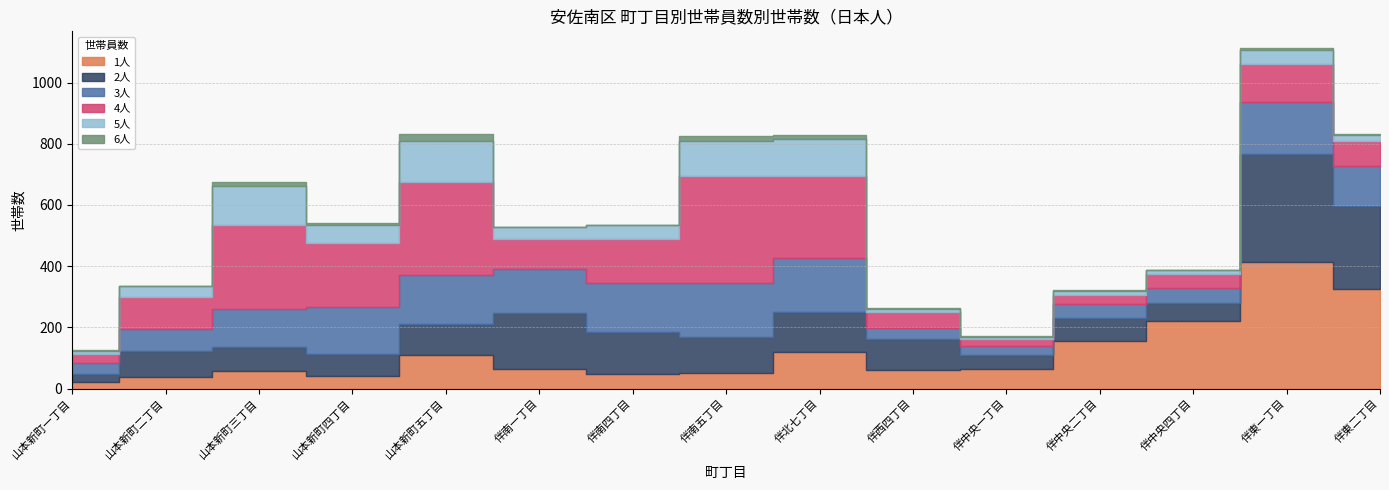

What is the label of the 5th point from the right?

伴中央一丁目